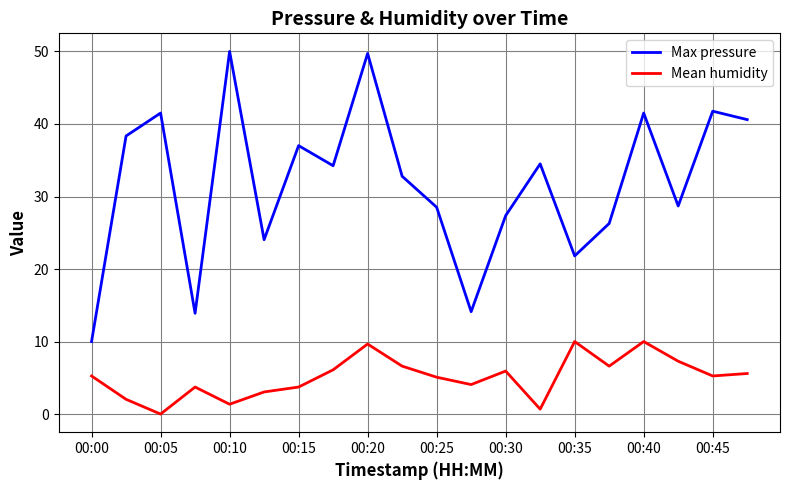

Which series has the largest total across all categories?

Max pressure